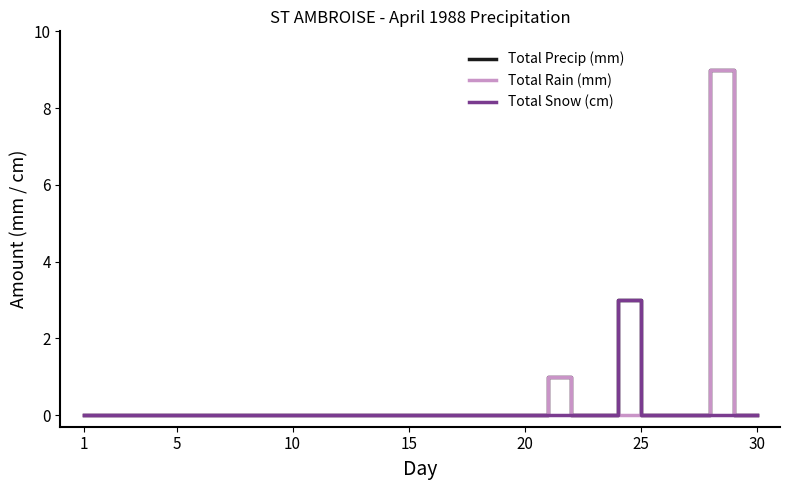

True or false: Total Rain (mm) and Total Precip (mm) cross at least once.

False